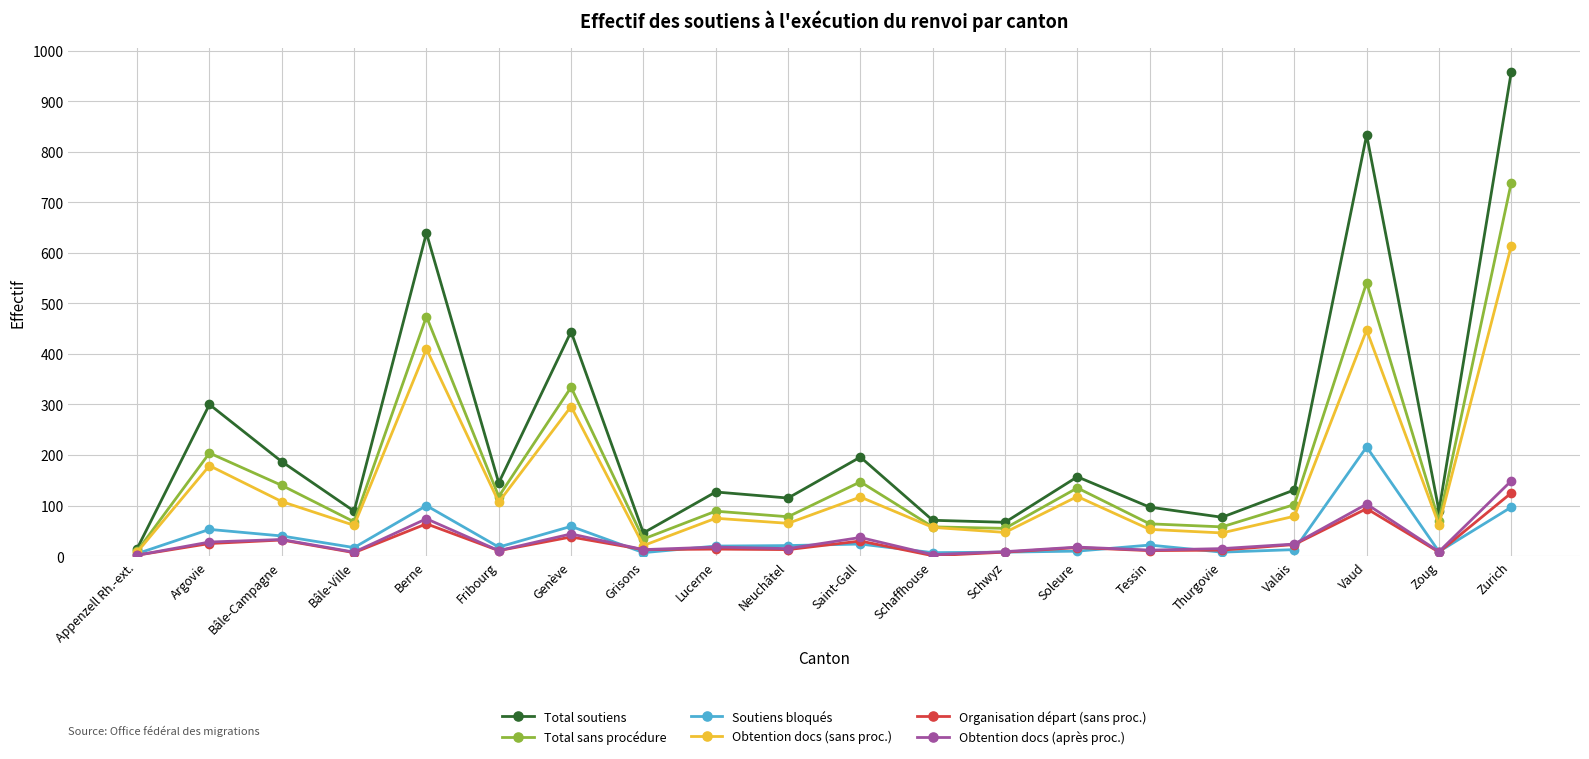

How many categories are shown in the chart?

20